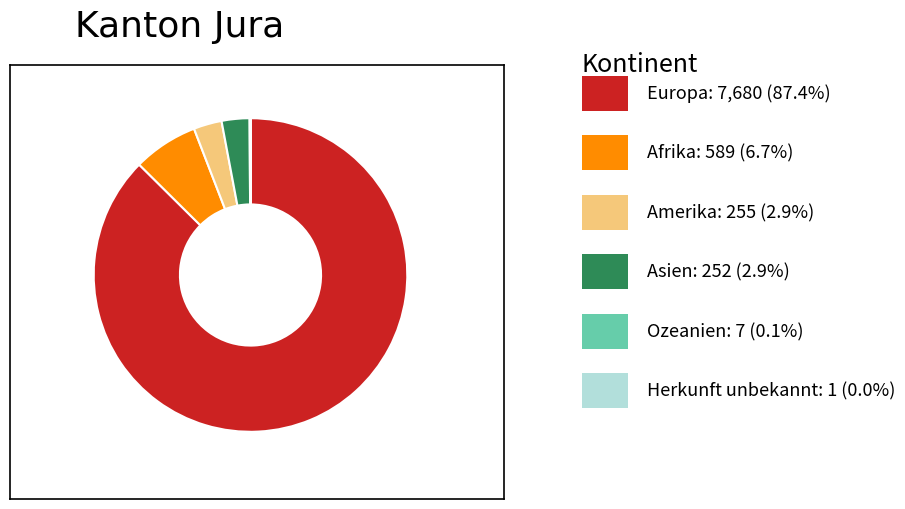

Is there a majority slice in this chart?

Yes